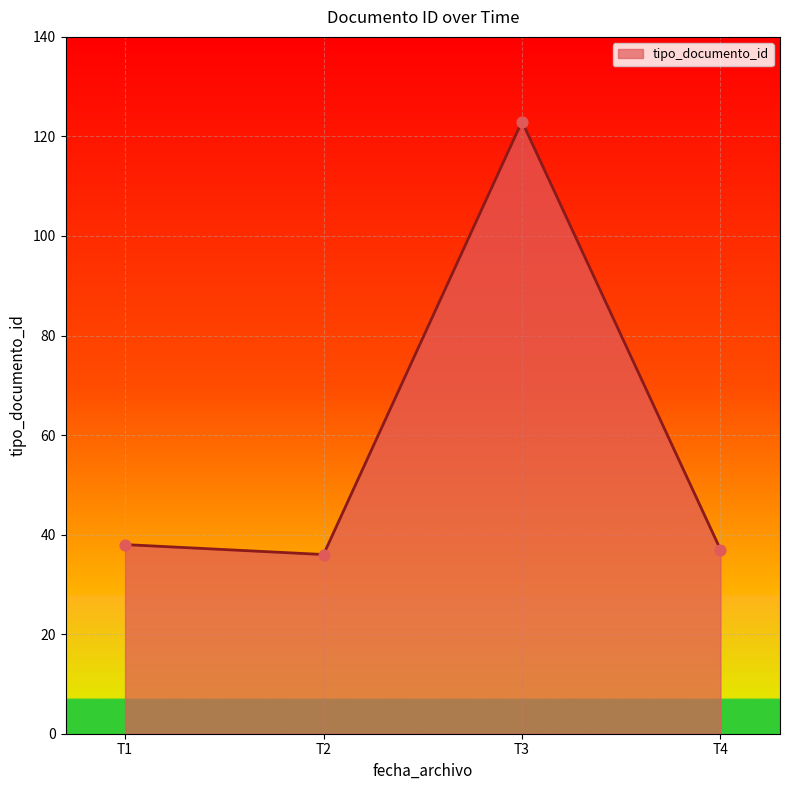

Approximately how many times larger is the value at T2 compared to T4?

1.0